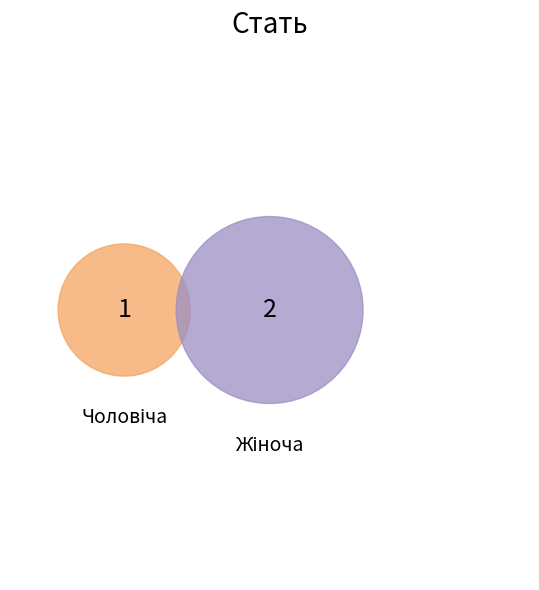

How many slices are in this pie chart?

2